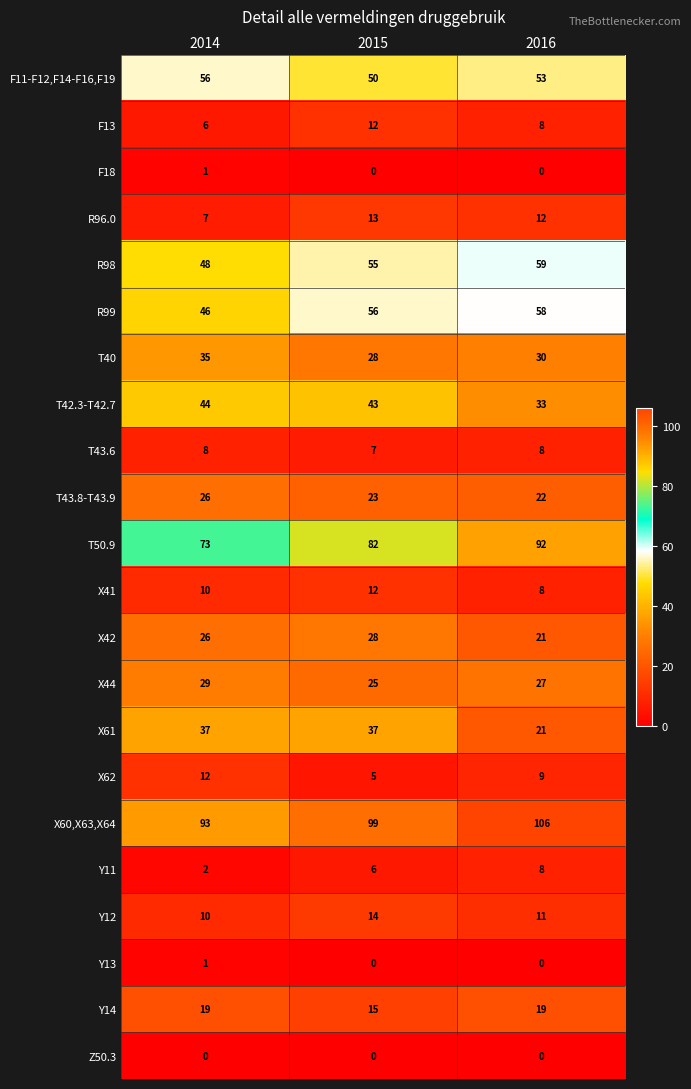

Which series has the largest range (max minus min)?

T50.9